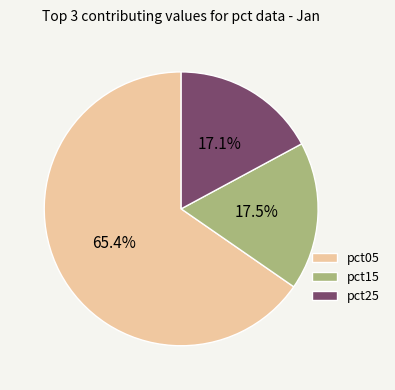

Which slice is the largest?

pct05